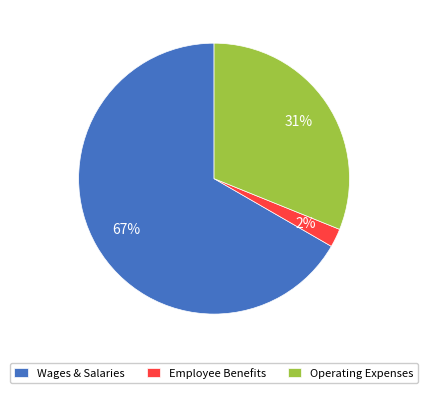

Approximately how many times larger is the value at Operating Expenses compared to Wages & Salaries?

0.5